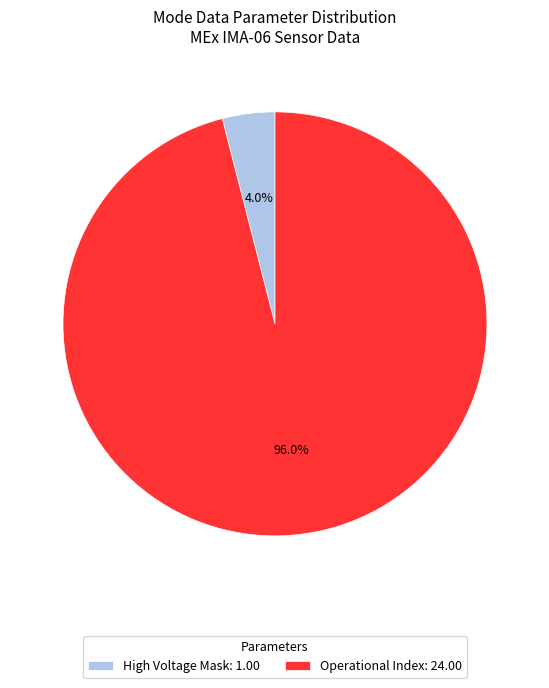

What is the majority slice?

Operational Index: 24.00